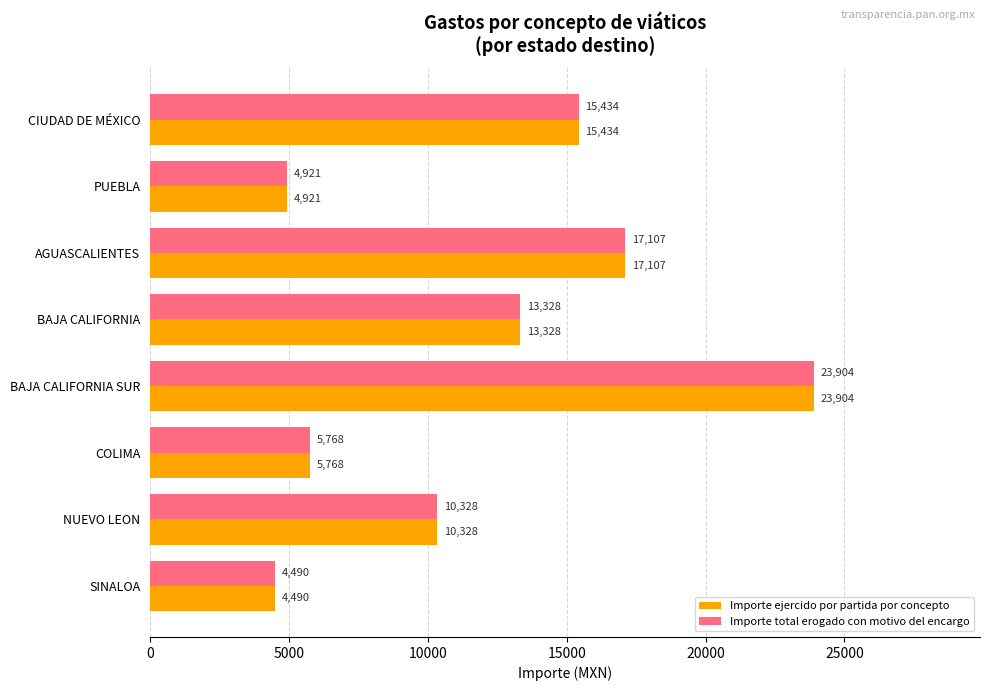

What is the sum of the Importe total erogado con motivo del encargo values at BAJA CALIFORNIA SUR and BAJA CALIFORNIA?

37232.0